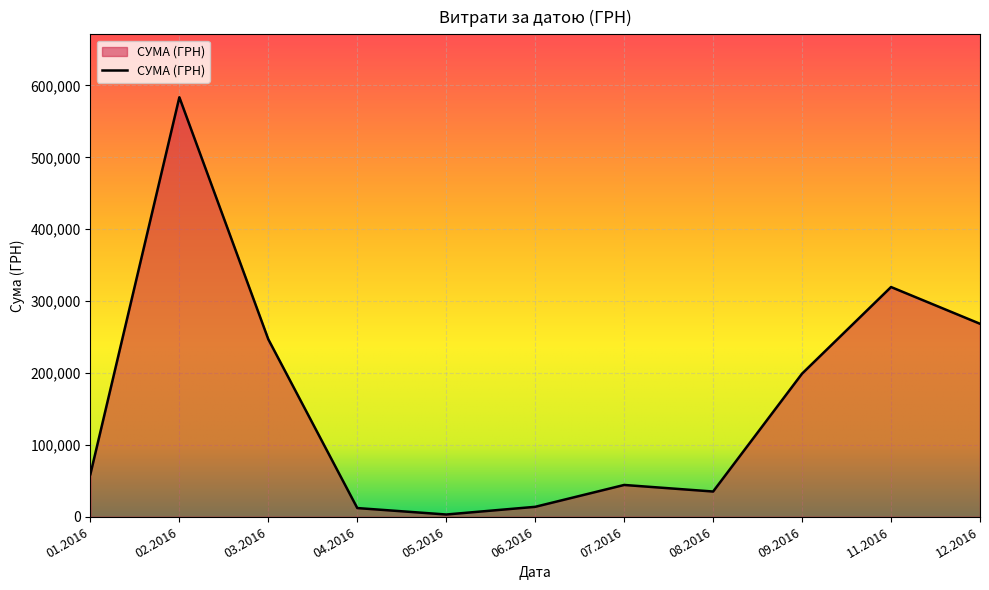

Does the chart have visible grid lines?

Yes